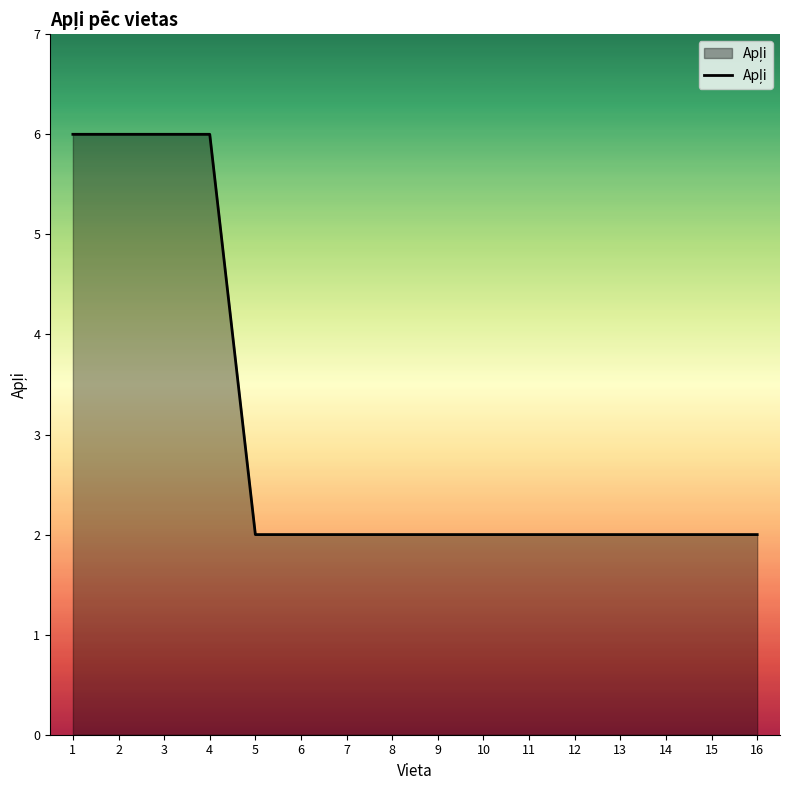

What value does the data have at 3?

6